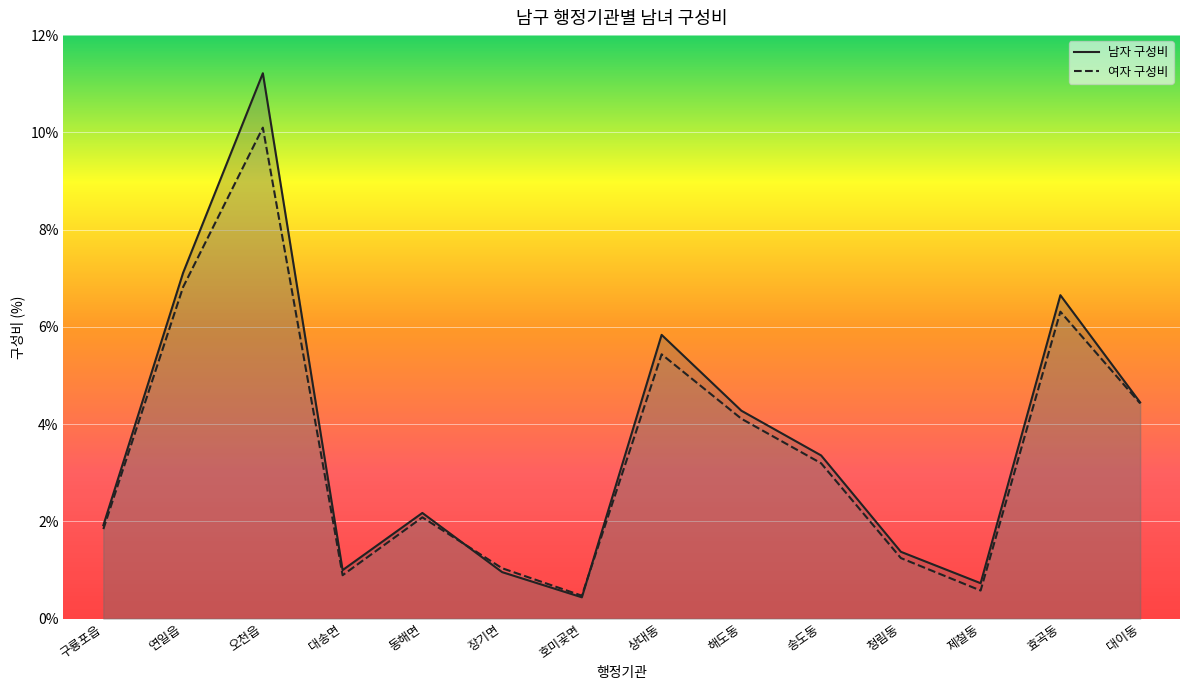

What is the value of the 여자 구성비 point at the 14th from the left?

4.4